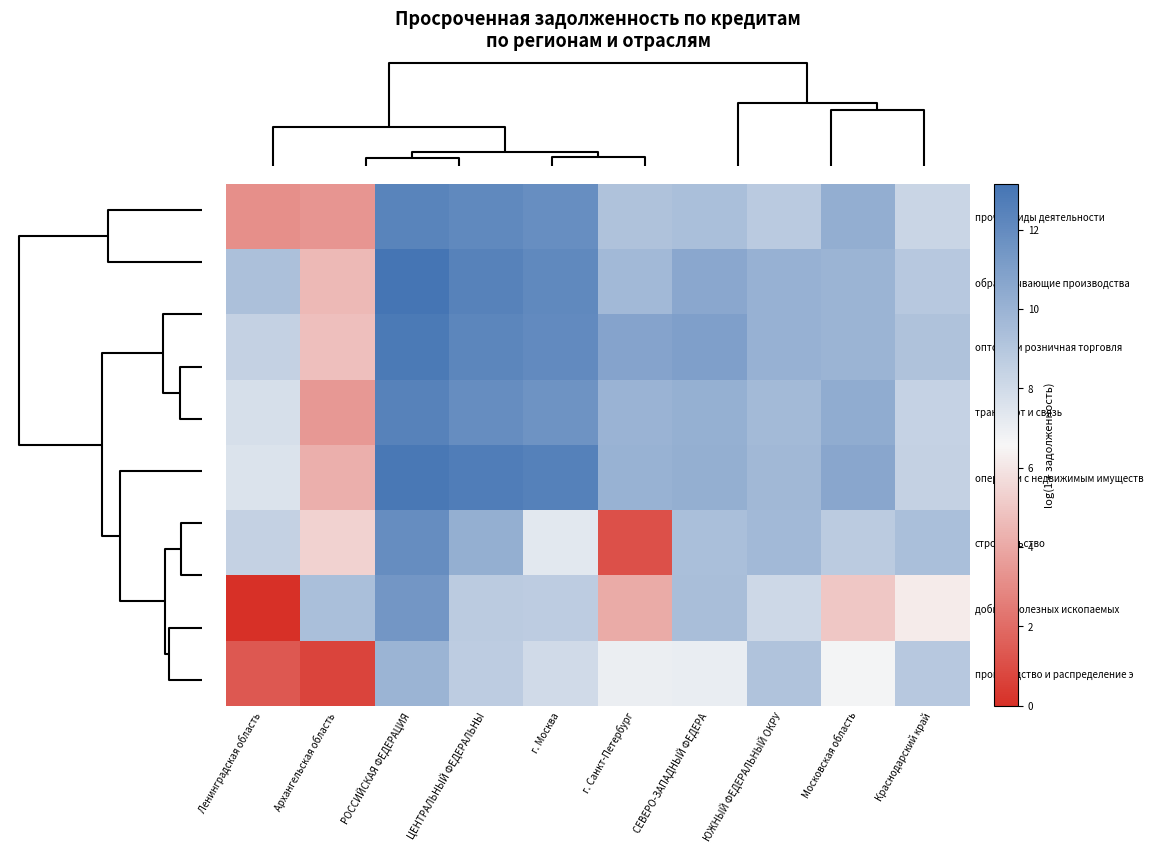

How many categories are shown in the chart?

10